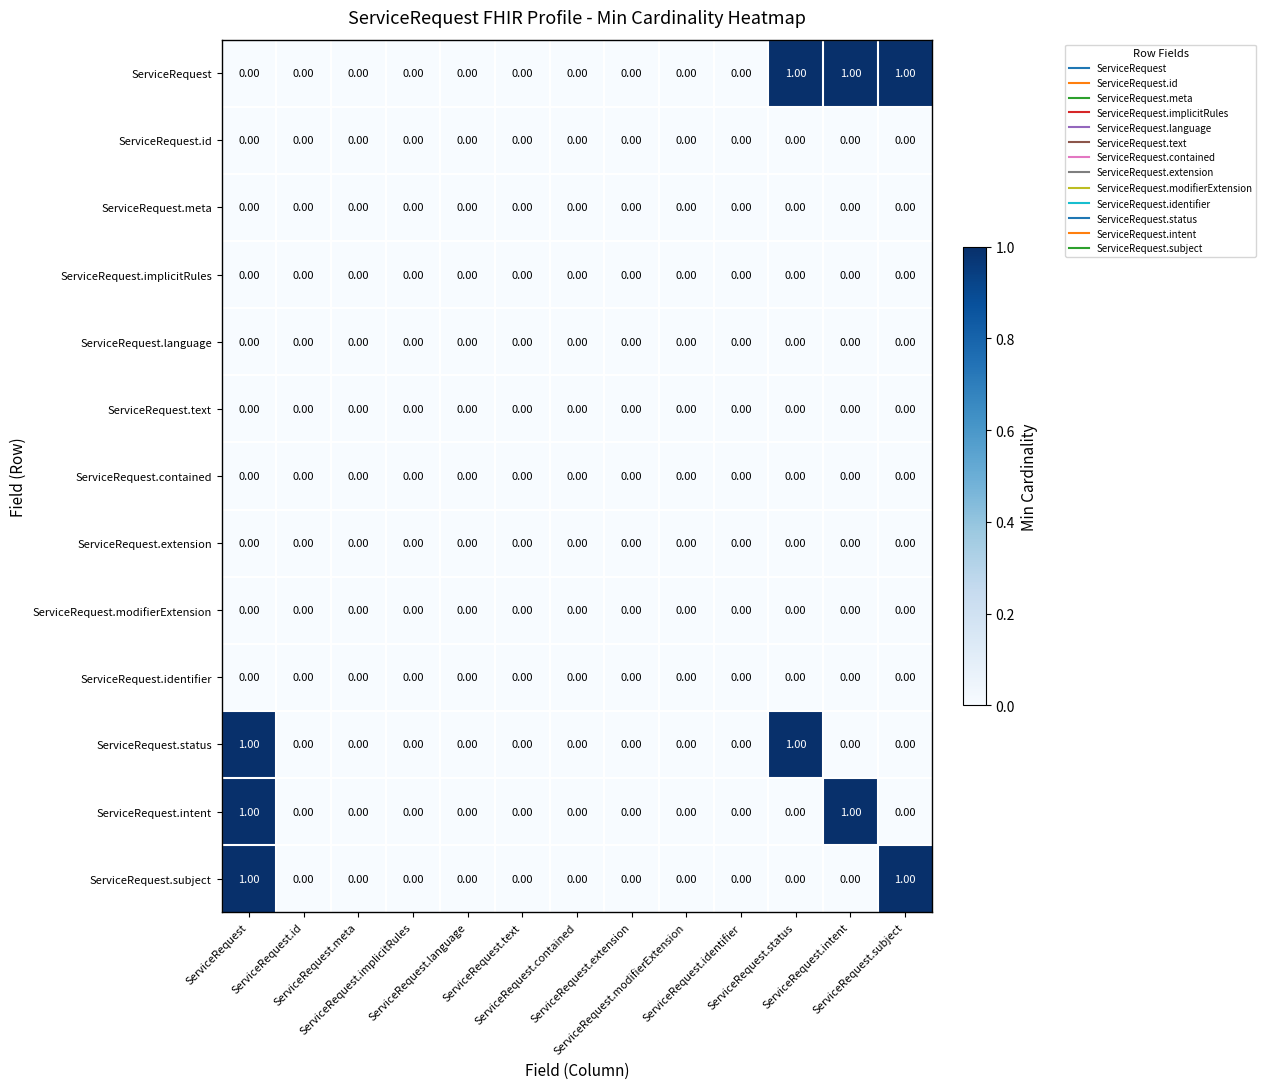

At ServiceRequest.contained, list the series in order from smallest to largest.

ServiceRequest, ServiceRequest.id, ServiceRequest.meta, ServiceRequest.implicitRules, ServiceRequest.language, ServiceRequest.text, ServiceRequest.contained, ServiceRequest.extension, ServiceRequest.modifierExtension, ServiceRequest.identifier, ServiceRequest.status, ServiceRequest.intent, ServiceRequest.subject